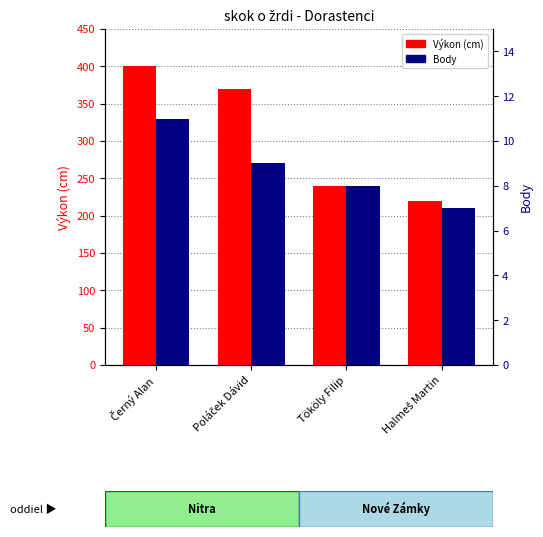

What is the label of the 2nd bar from the left?

Poláček Dávid